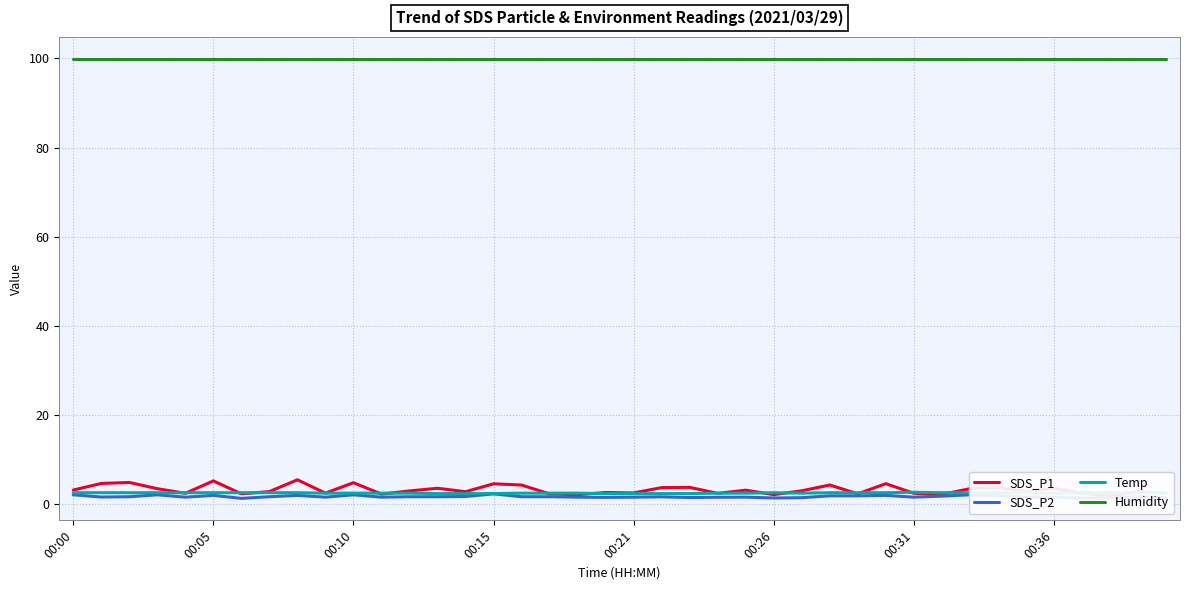

The Humidity series shows 42.6 at 00:15. True or false?

False